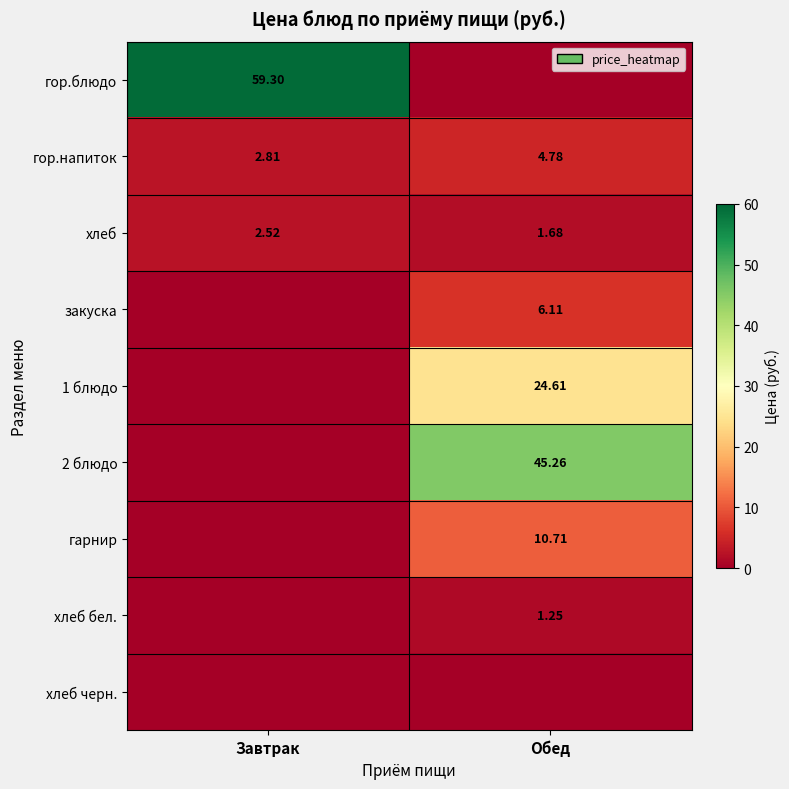

What is the greatest value displayed?

59.3